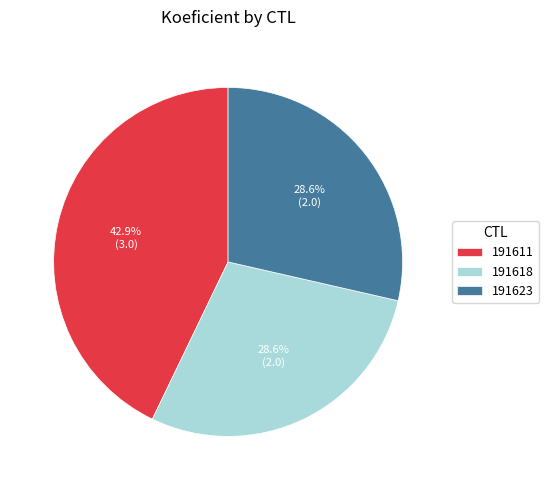

How many segments does this pie chart have?

3